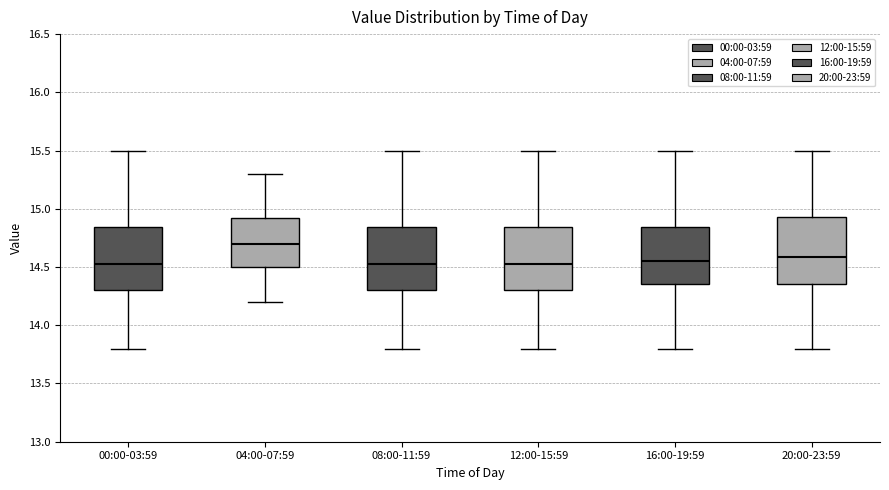

Where is the upper edge of the box for 04:00-07:59 on the y-axis? The values are not printed on the chart, so give them approximately, as read against the axis.

14.95